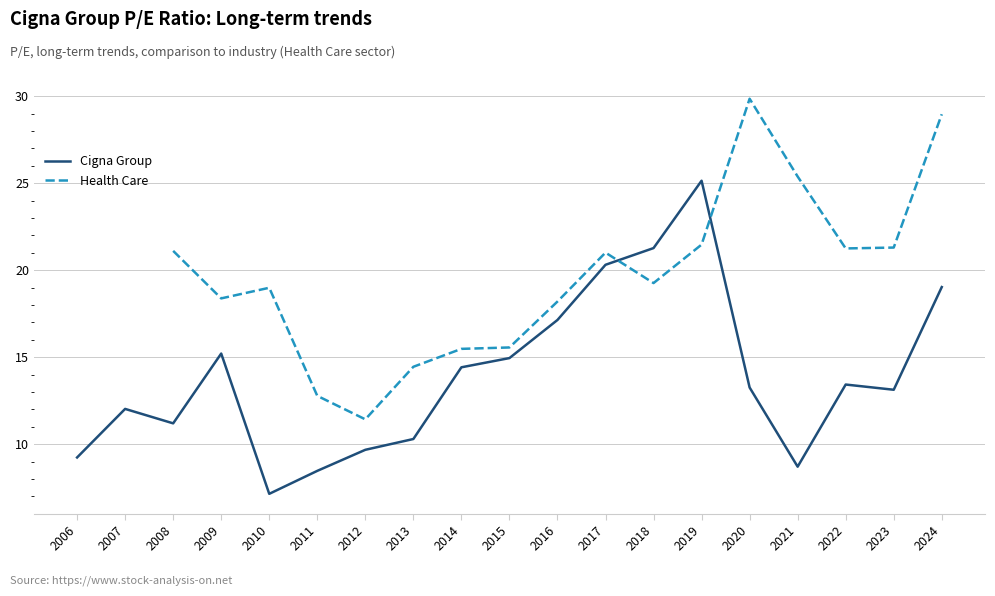

What is the sum of the Health Care values at 2011 and 2018?

32.0